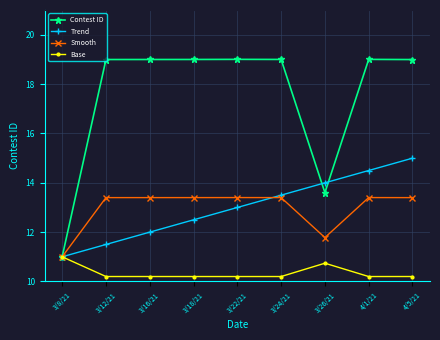

True or false: Contest ID has a value of 30.9 at 3/18/21.

False